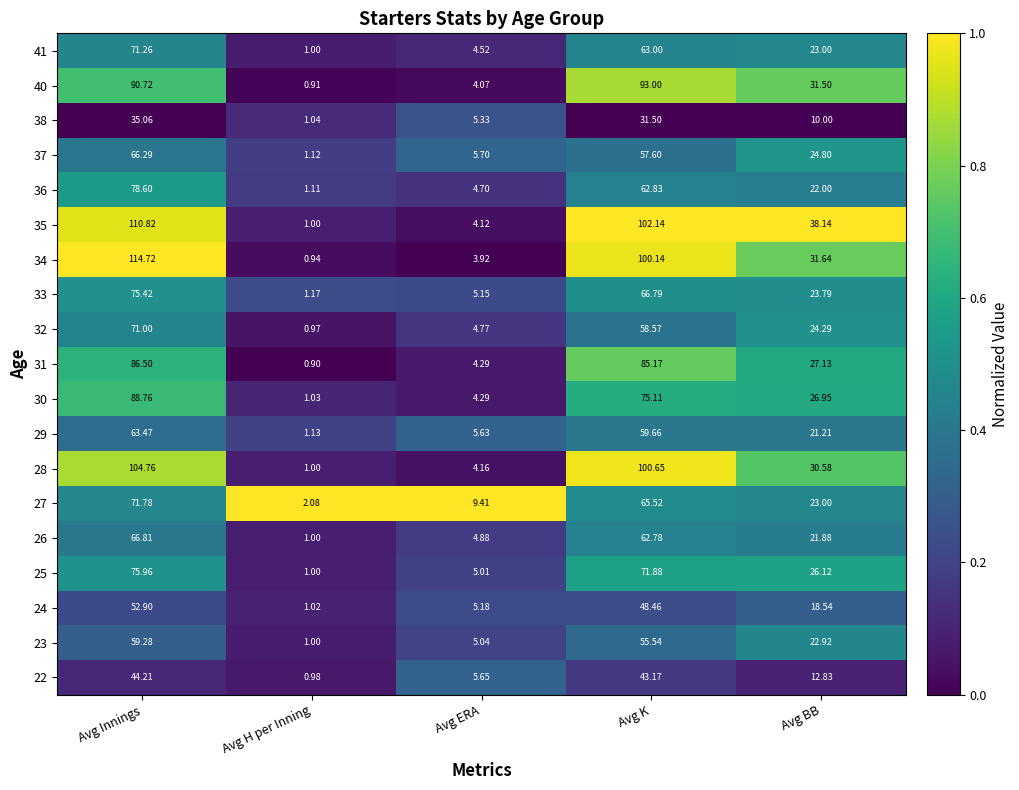

At which label does 32 reach its minimum?

Avg H per Inning